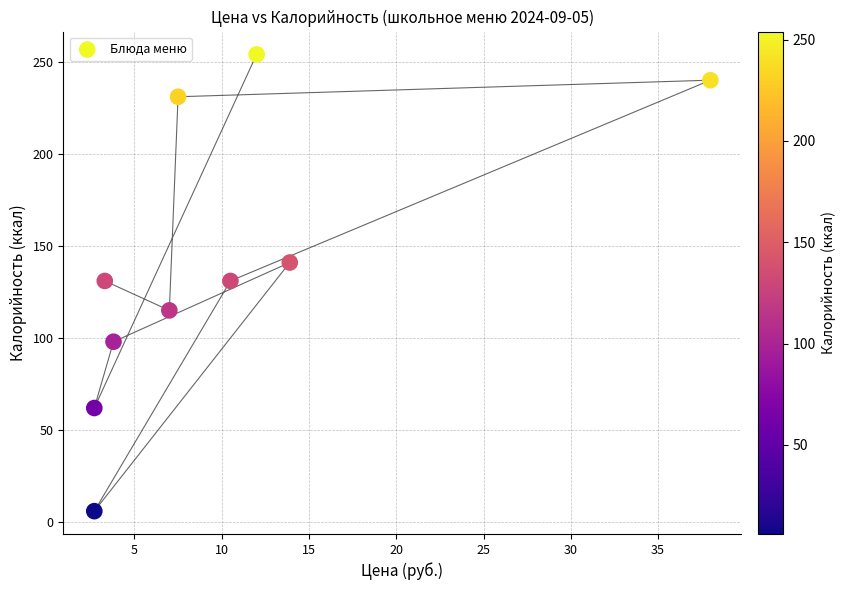

What is the range of Y values (max minus min)?

248